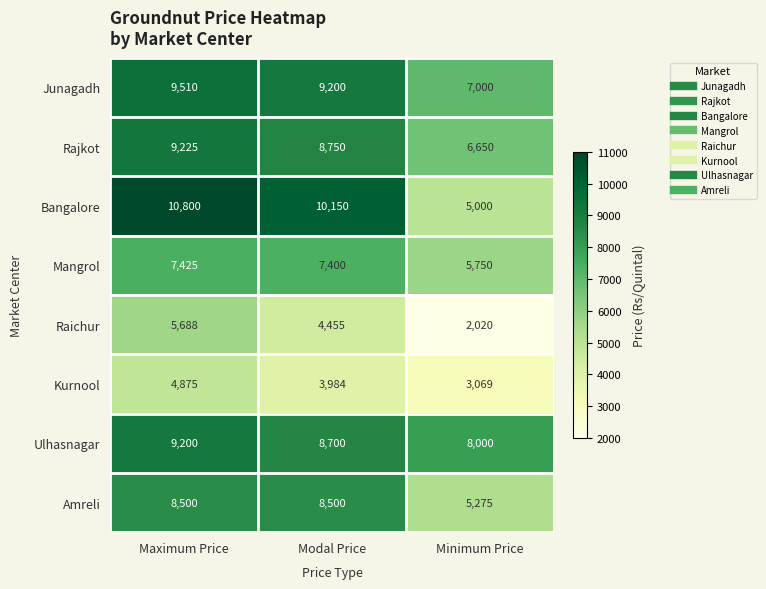

How many data points in Bangalore are less than 10150?

1